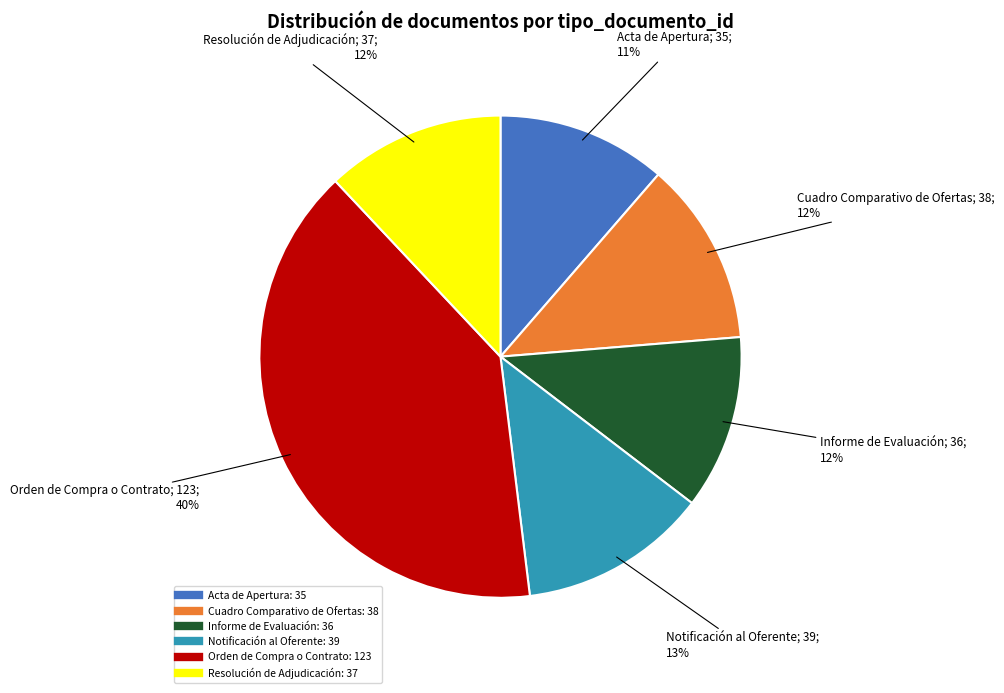

Between Resolución de Adjudicación and Acta de Apertura, which is larger?

Resolución de Adjudicación